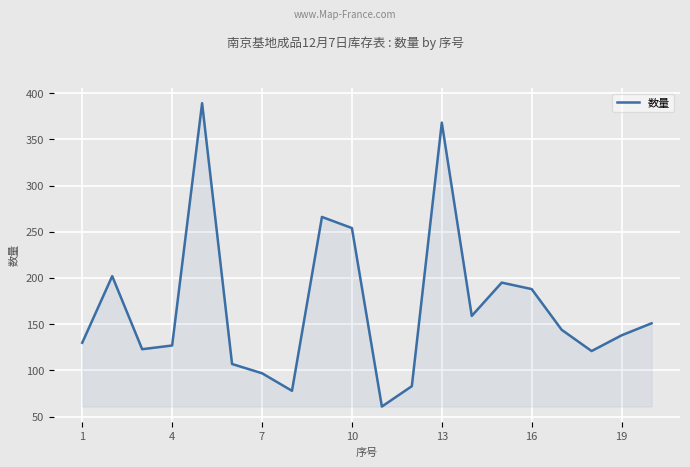

What is the difference between the maximum and minimum values?

328